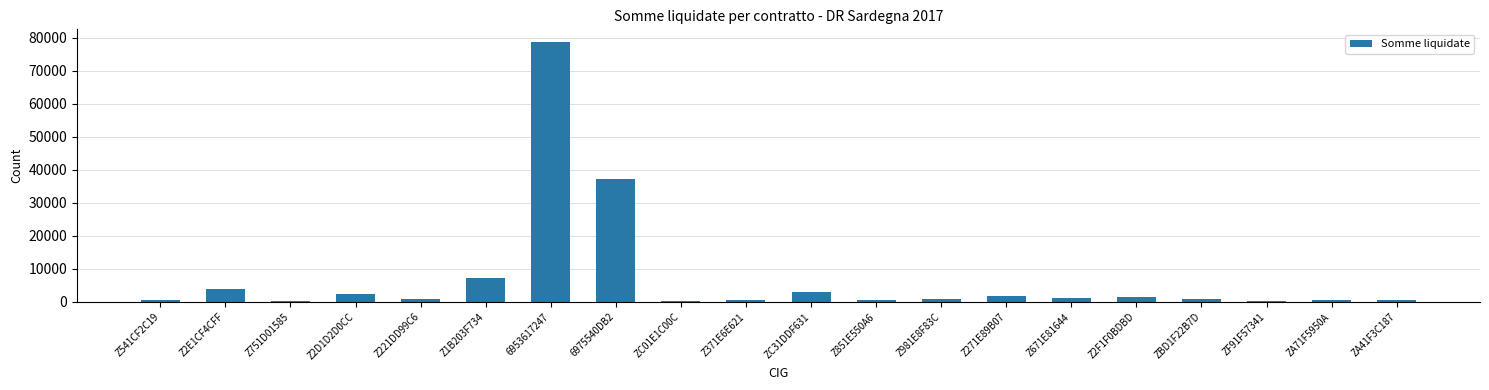

Approximately how many times larger is the value at Z2D1D2D0CC compared to ZC31DDF631?

0.8